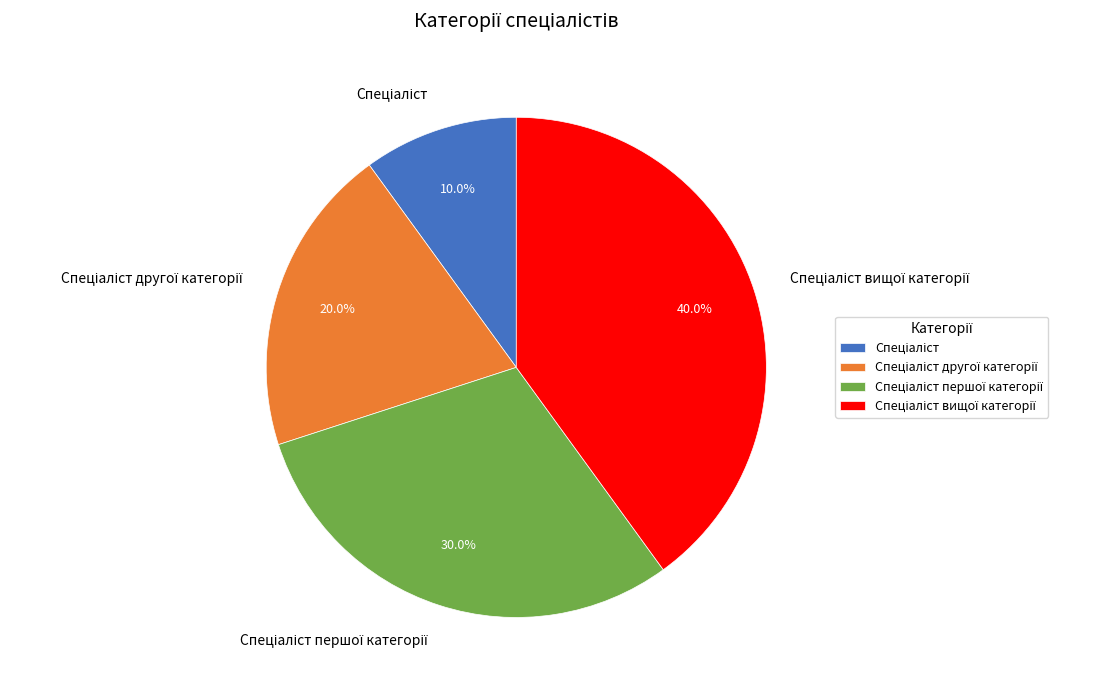

How many slices are in this pie chart?

4